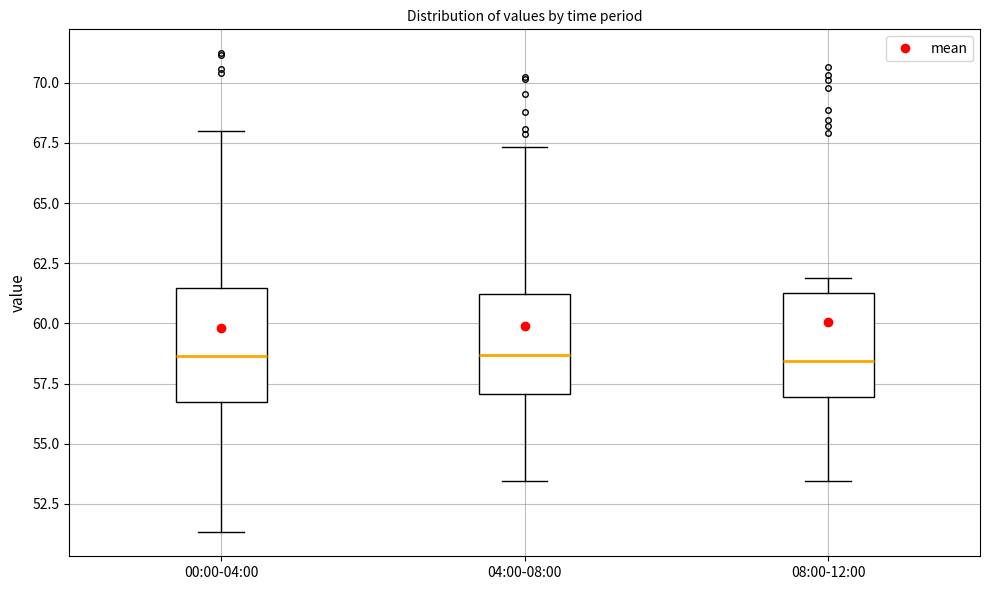

Reading left to right, transcribe this box plot: for each box, give where its median line is, the range the box spans, and where its two whiskers end, as read against the y-axis. The values are not printed on the chart, so give them approximately, as read against the axis.

00:00-04:00: median 58.5, box 56.5 to 61.5, whiskers 51.5 to 68.0
04:00-08:00: median 58.5, box 57.0 to 61.0, whiskers 53.5 to 67.5
08:00-12:00: median 58.5, box 57.0 to 61.0, whiskers 53.5 to 62.0